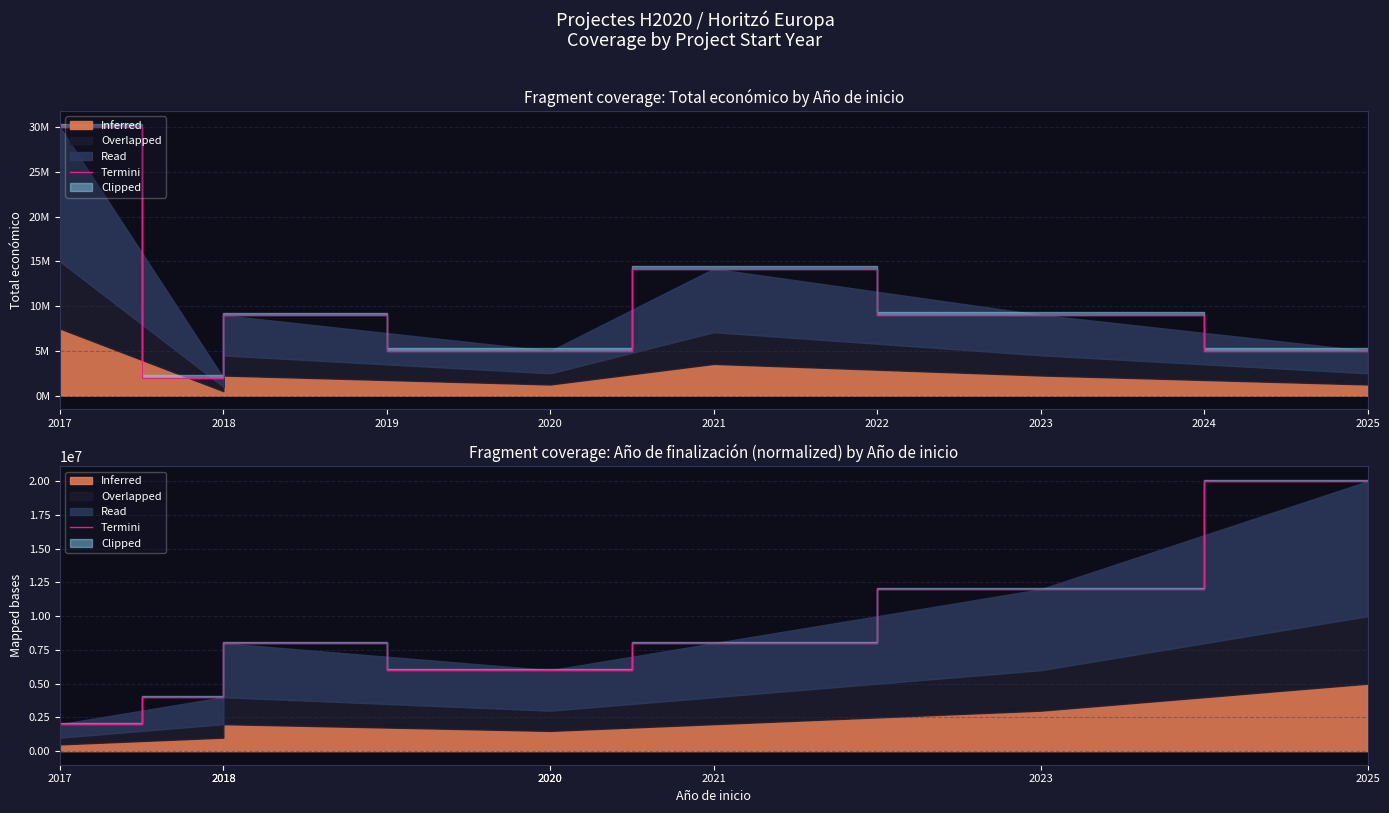

At which category does the data reach its first local peak?

2018